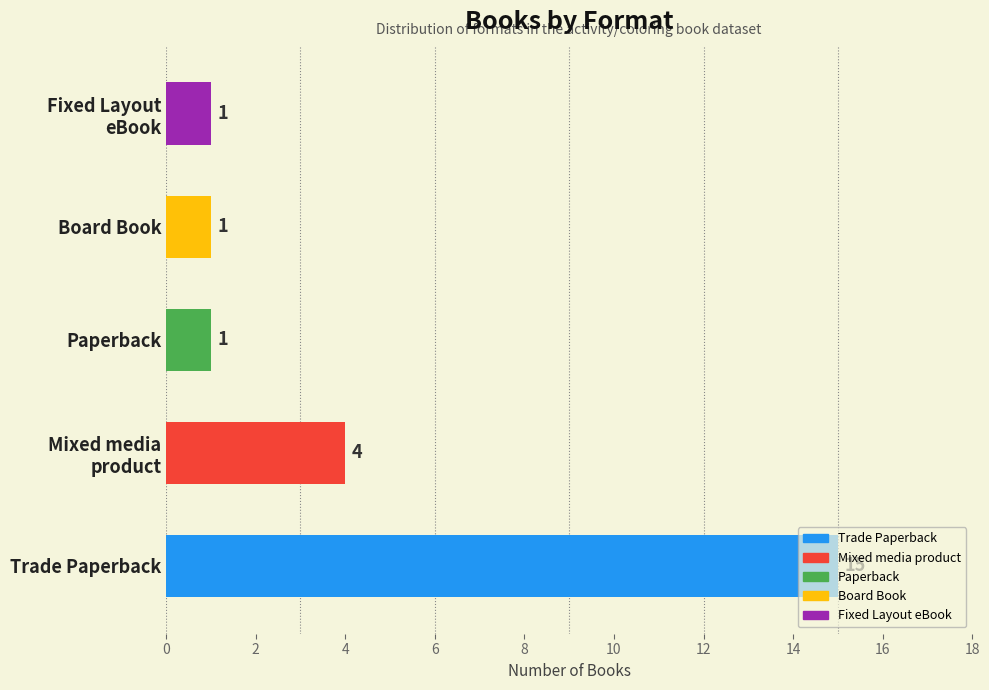

Is it true that the value at Trade Paperback is 15?

True